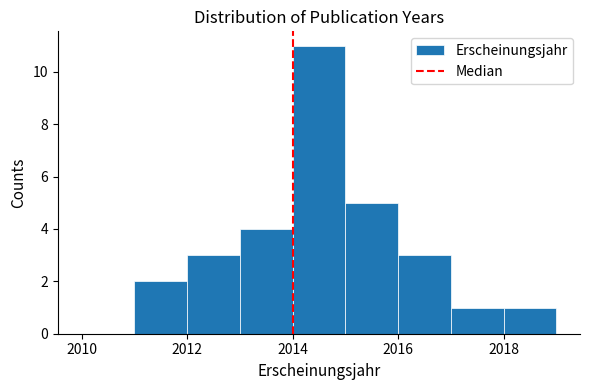

Reading left to right, transcribe this chart: for each bar, give the range it covers on the x-axis and its height. The values are not printed on the chart, so give them approximately, as read against the axis.

2010 to 2011: 0
2011 to 2012: 2
2012 to 2013: 3
2013 to 2014: 4
2014 to 2015: 11
2015 to 2016: 5
2016 to 2017: 3
2017 to 2018: 1
2018 to 2019: 1